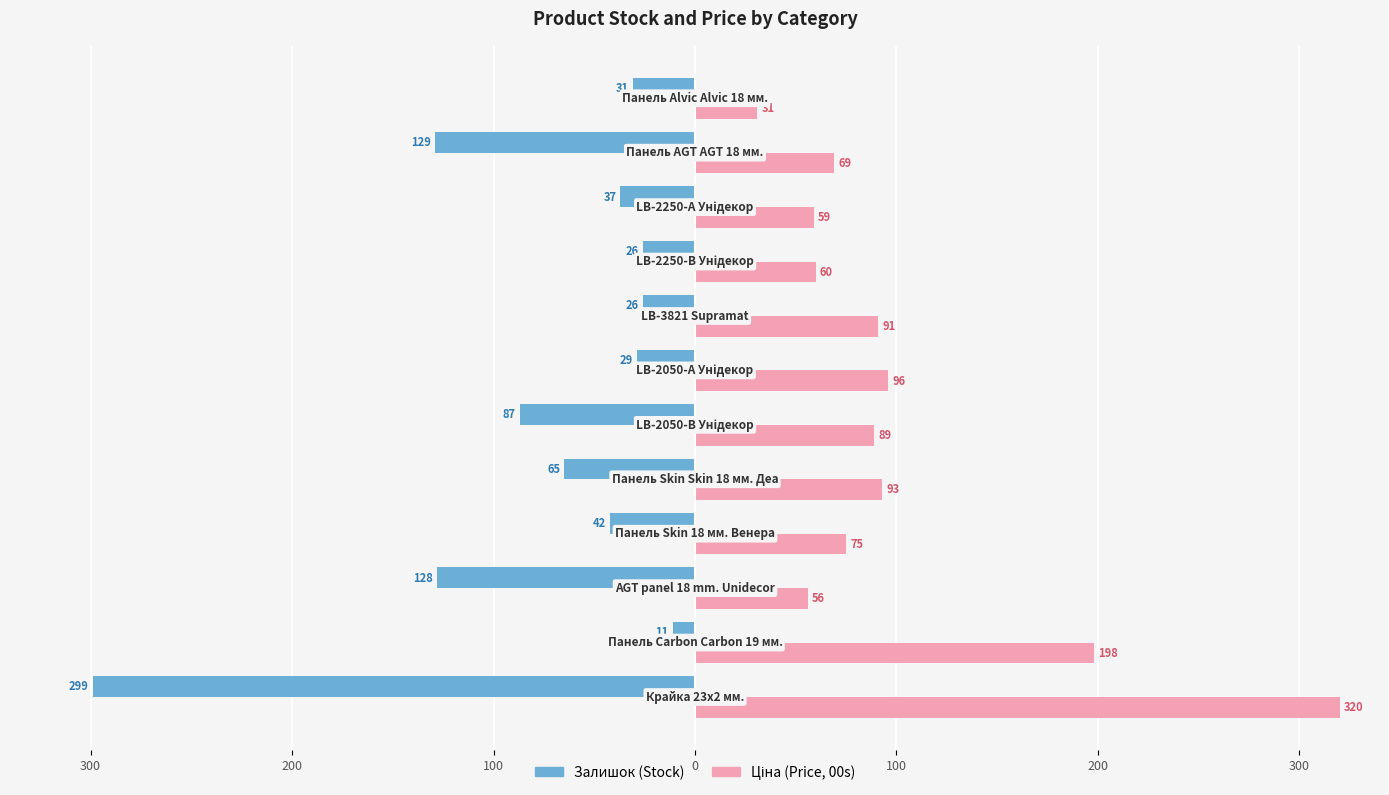

What is the average value of the Ціна (Price, 00s) series?

103